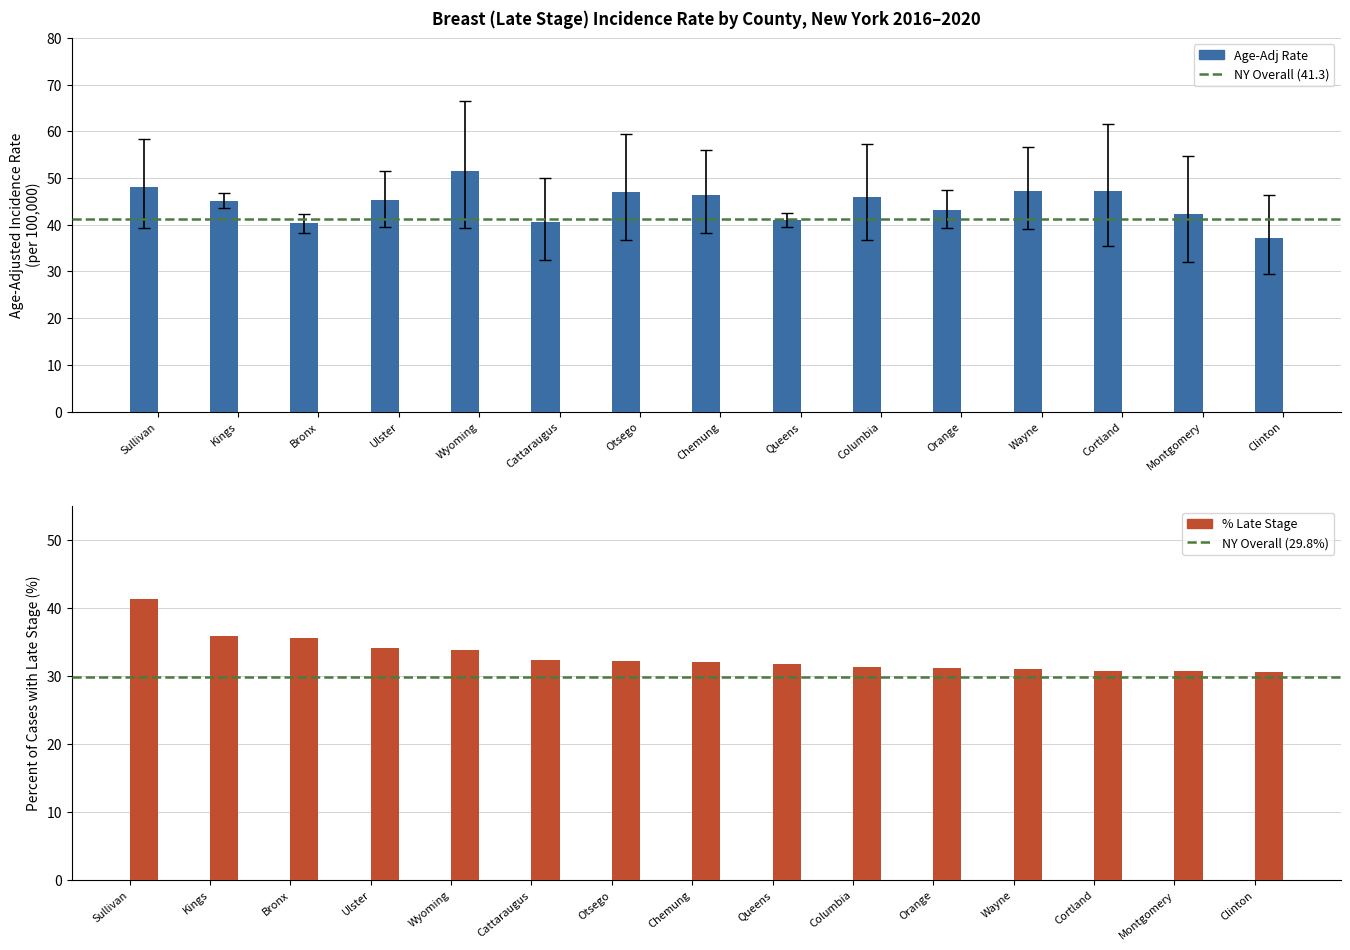

What is the difference between the second highest and second lowest values in the Lower CI series?

7.5